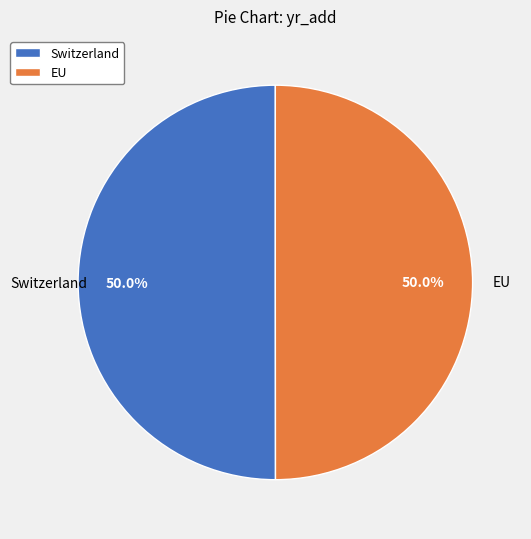

Is it true that Switzerland is 58% of the pie?

False